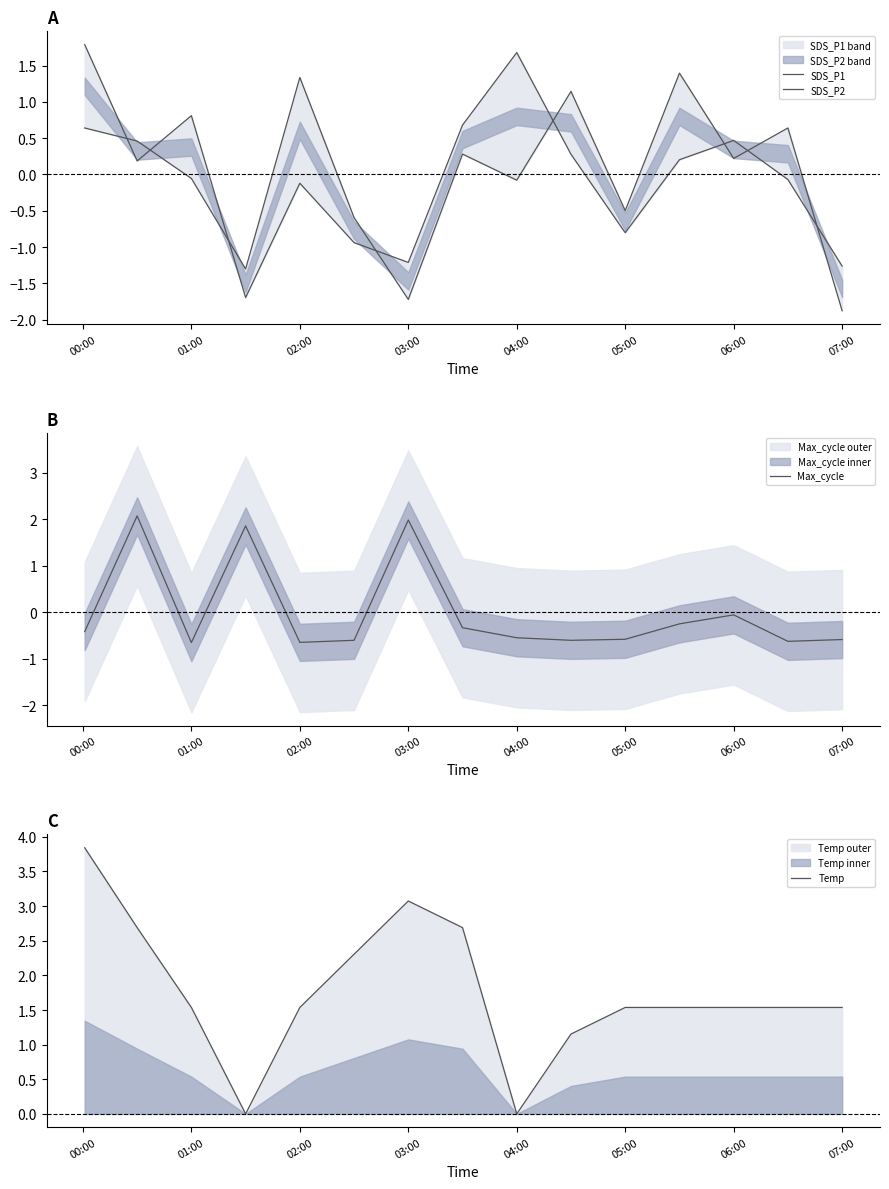

True or false: Max_cycle and SDS_P1 cross at least once.

True